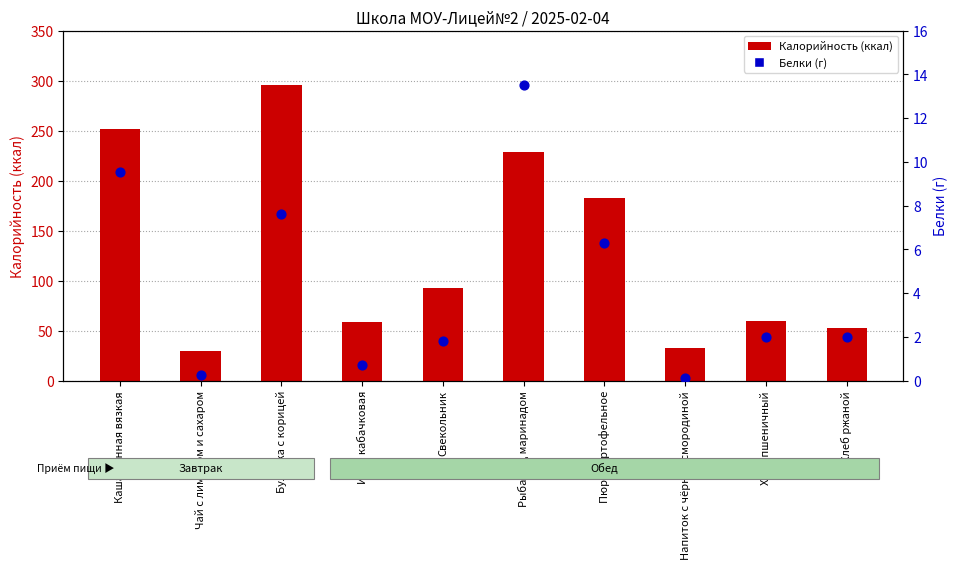

At how many categories does at least one series exceed 112?

4